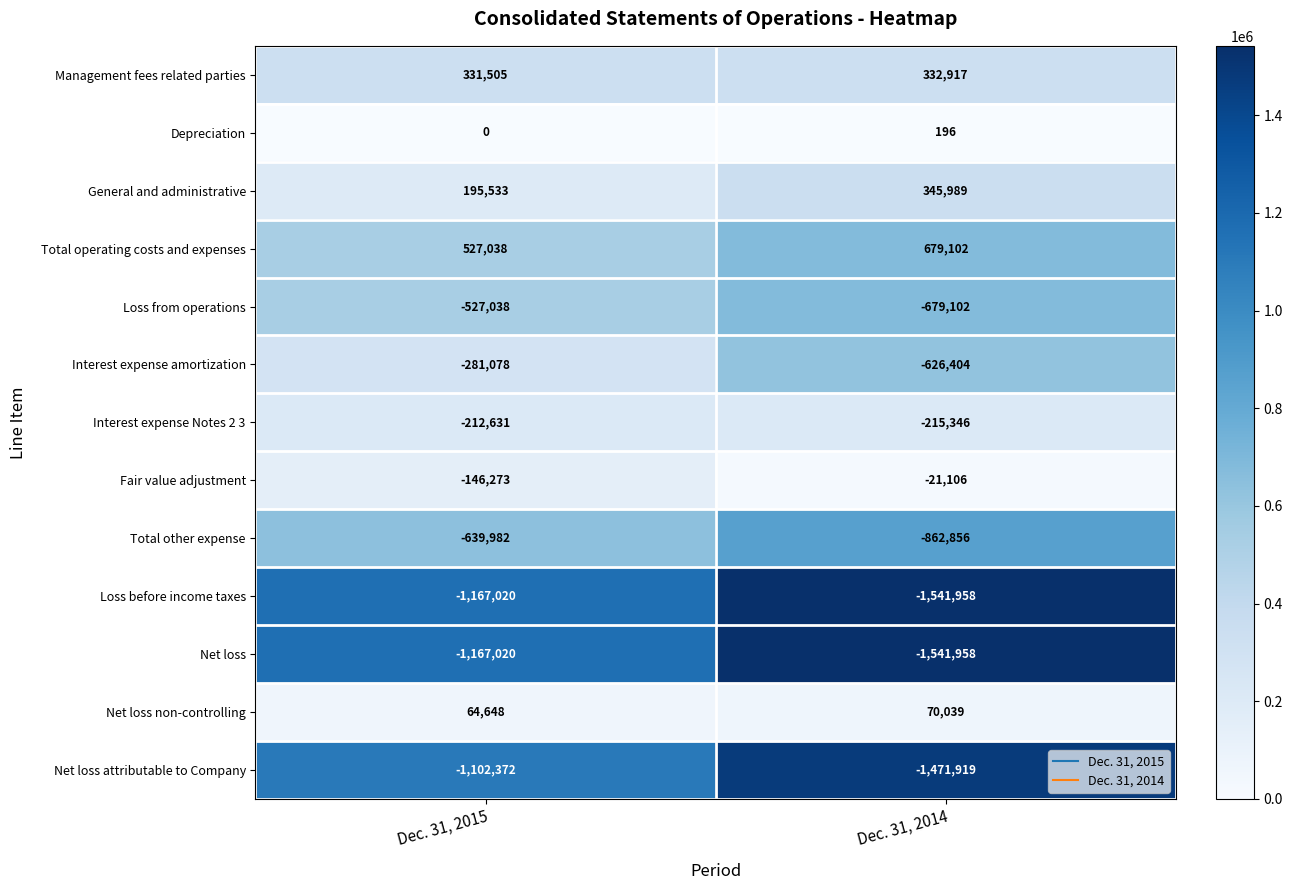

Reading left to right, extract all data points from this chart.

Management fees related parties: 331505	332917
Depreciation: 0	196
General and administrative: 195533	345989
Total operating costs and expenses: 527038	679102
Loss from operations: -527038	-679102
Interest expense amortization: -281078	-626404
Interest expense Notes 2 3: -212631	-215346
Fair value adjustment: -146273	-21106
Total other expense: -639982	-862856
Loss before income taxes: -1167020	-1541958
Net loss: -1167020	-1541958
Net loss non-controlling: 64648	70039
Net loss attributable to Company: -1102372	-1471919